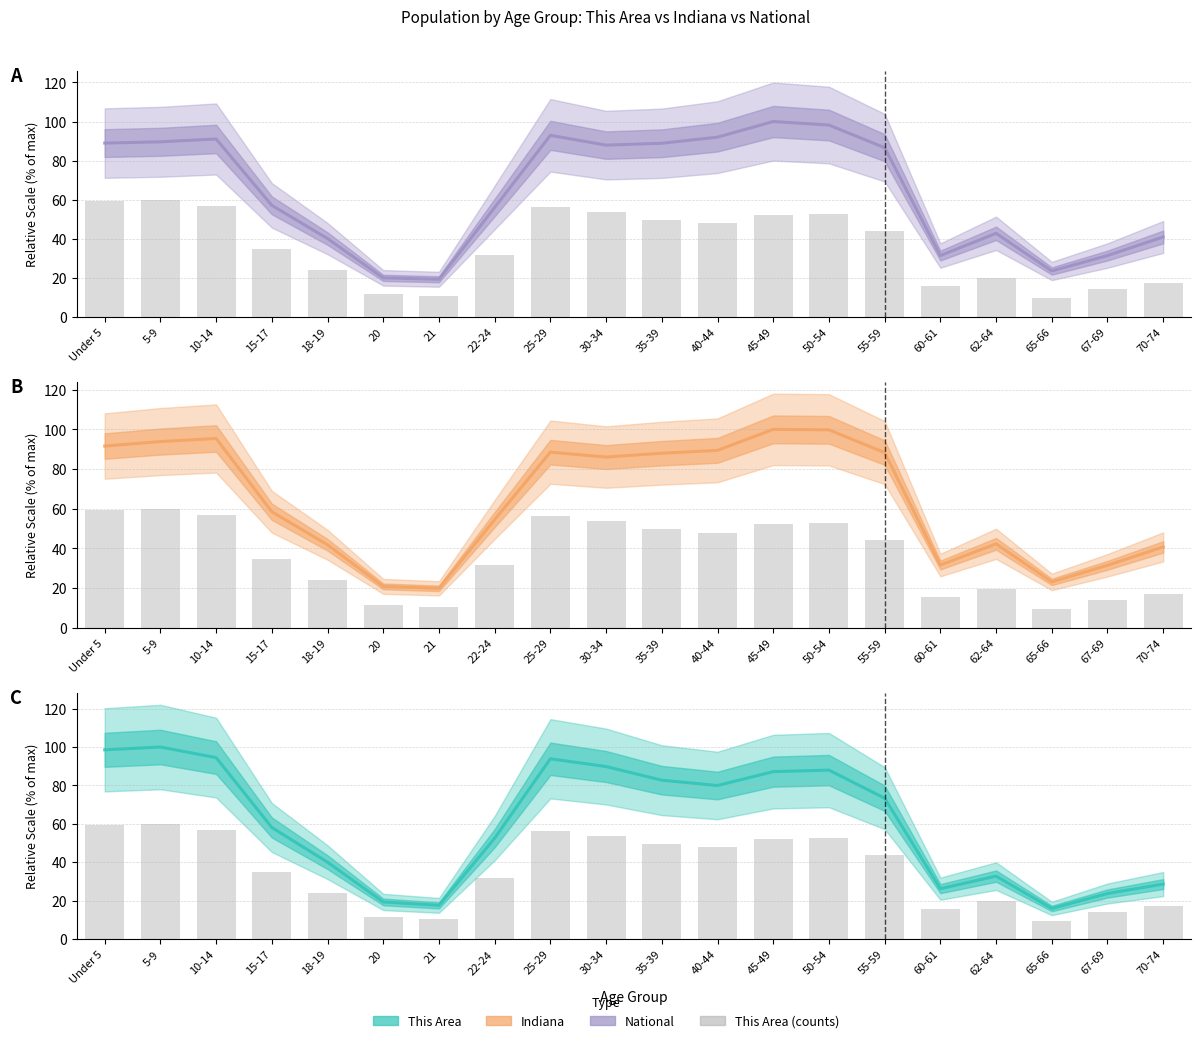

What is the difference between the second highest and second lowest values in the This Area series?

81.0